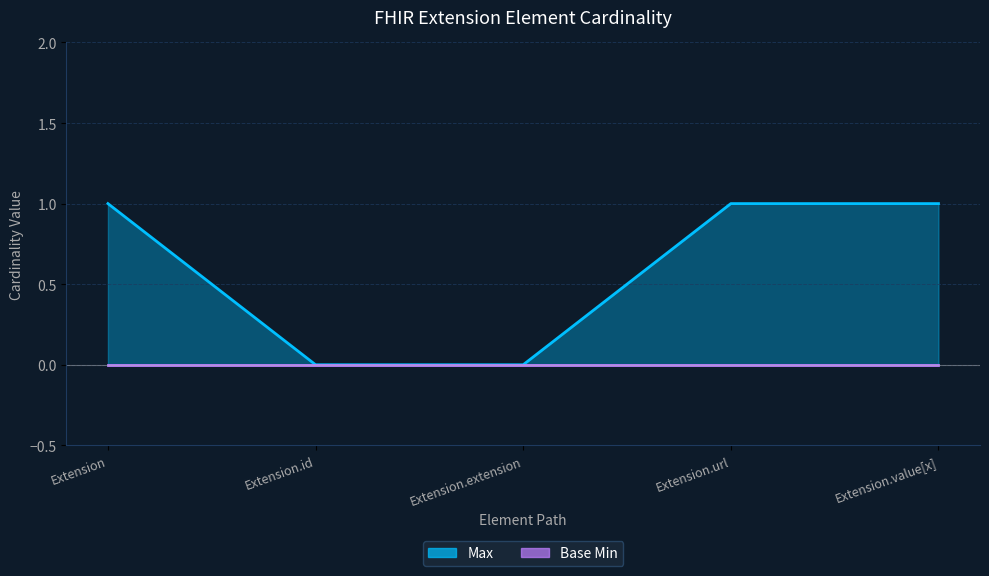

At which category does the chart reach its minimum across all series?

Extension.id